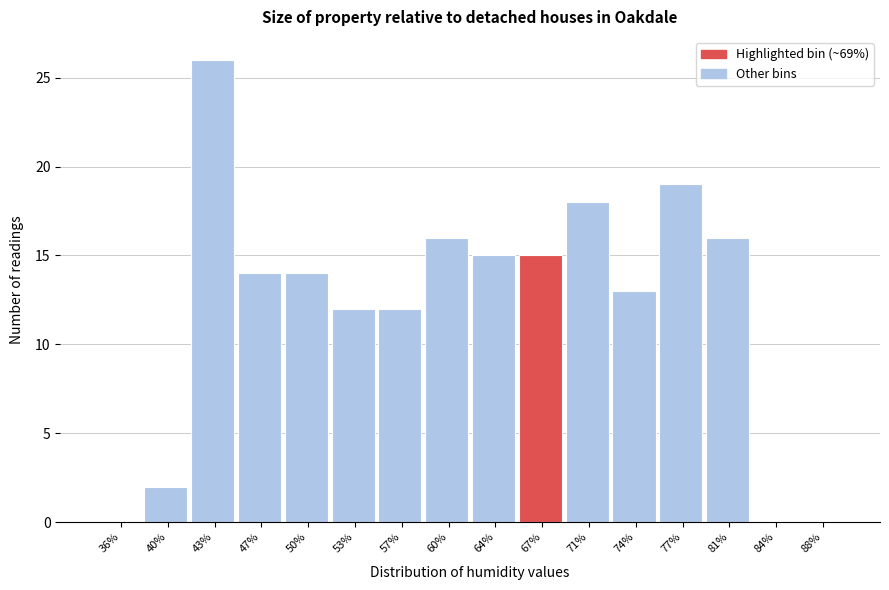

Reading left to right, transcribe all the data shown in this chart.

36%=0	40%=2	43%=26	47%=14	50%=14	53%=12	57%=12	60%=16	64%=15	67%=15	71%=18	74%=13	77%=19	81%=16	84%=0	88%=0